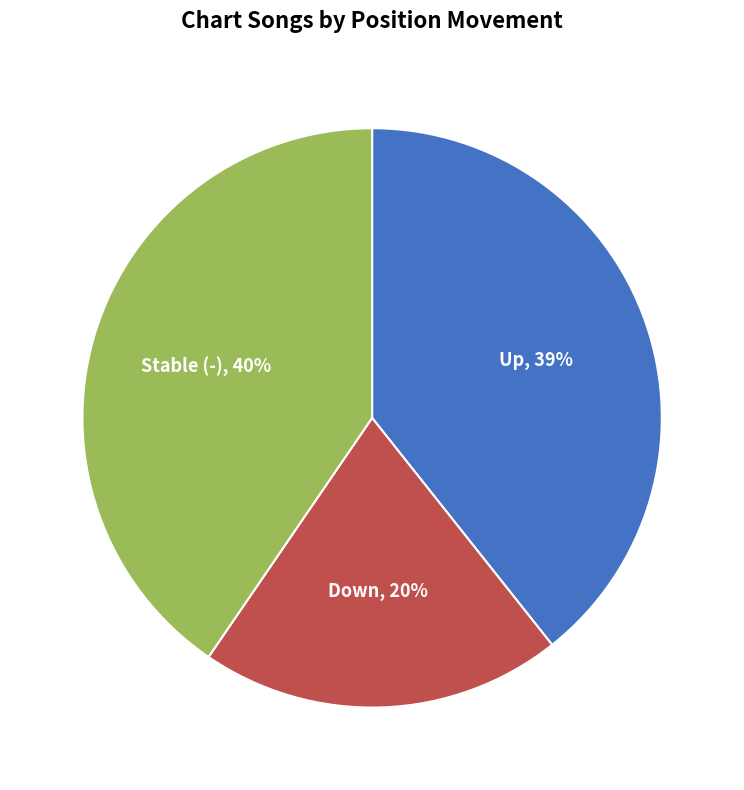

To the nearest percent, what is the difference between the largest and smallest slice percentages?

20%